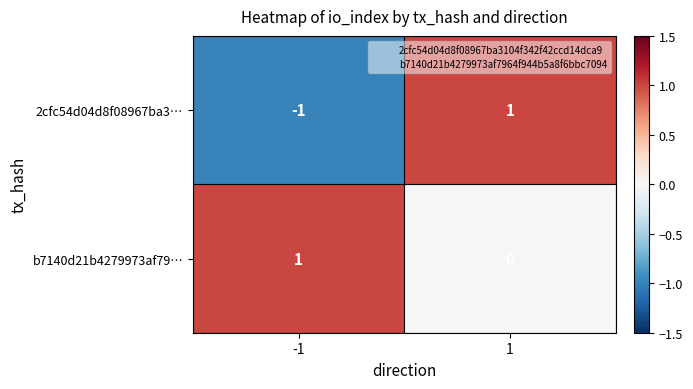

Rank the series at -1 from lowest to highest value.

2cfc54d04d8f08967ba3…, b7140d21b4279973af79…